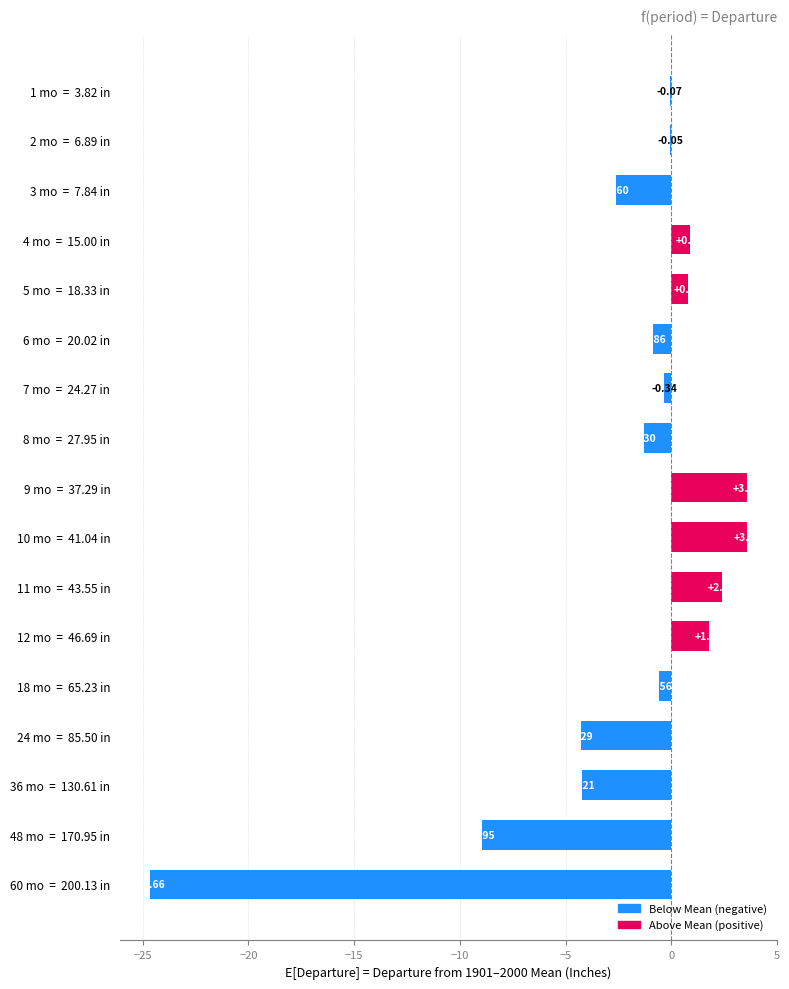

What is the sum of all values?

-34.9